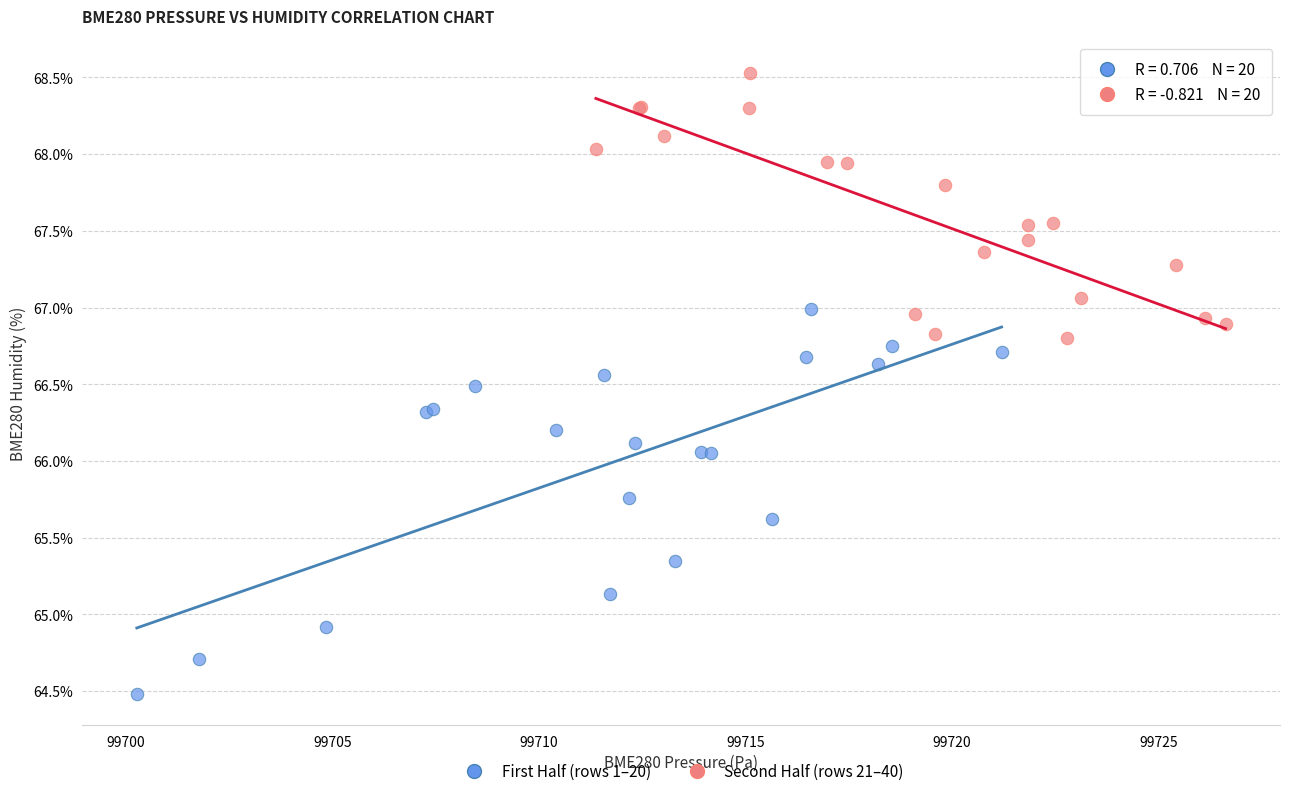

Which series has the widest spread of Y values?

First Half (rows 1–20)